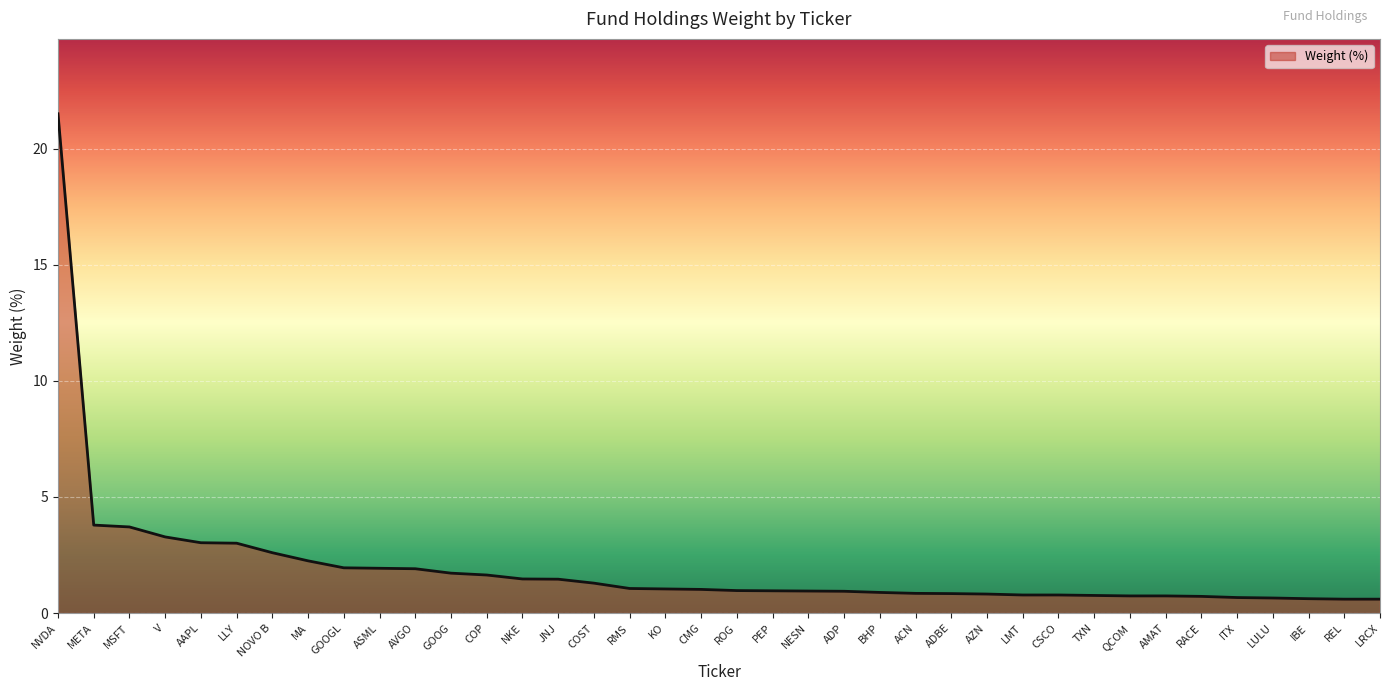

What is the difference between the maximum and minimum values?

20.9